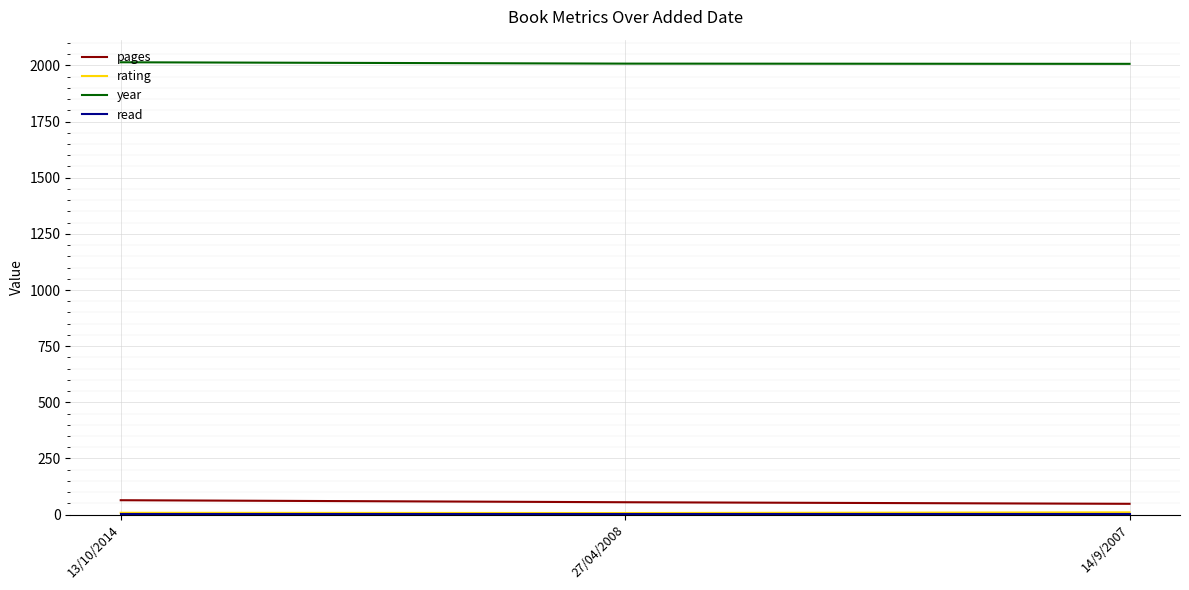

What is the minimum value for year?

2007